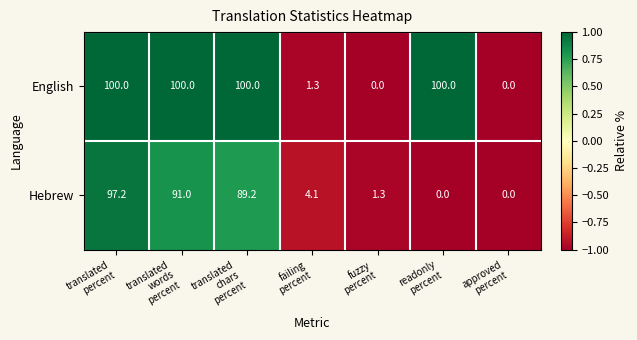

Rank the series by their maximum value, from highest to lowest.

English, Hebrew